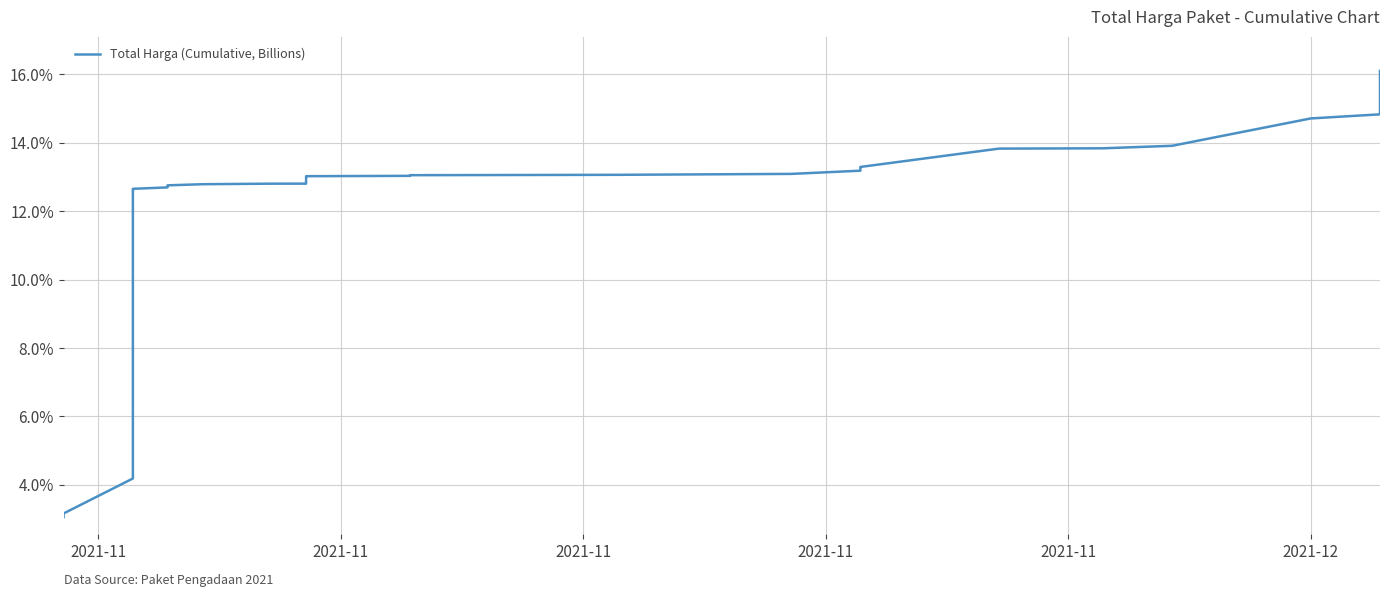

What is the label of the 32nd point from the right?

2021-11